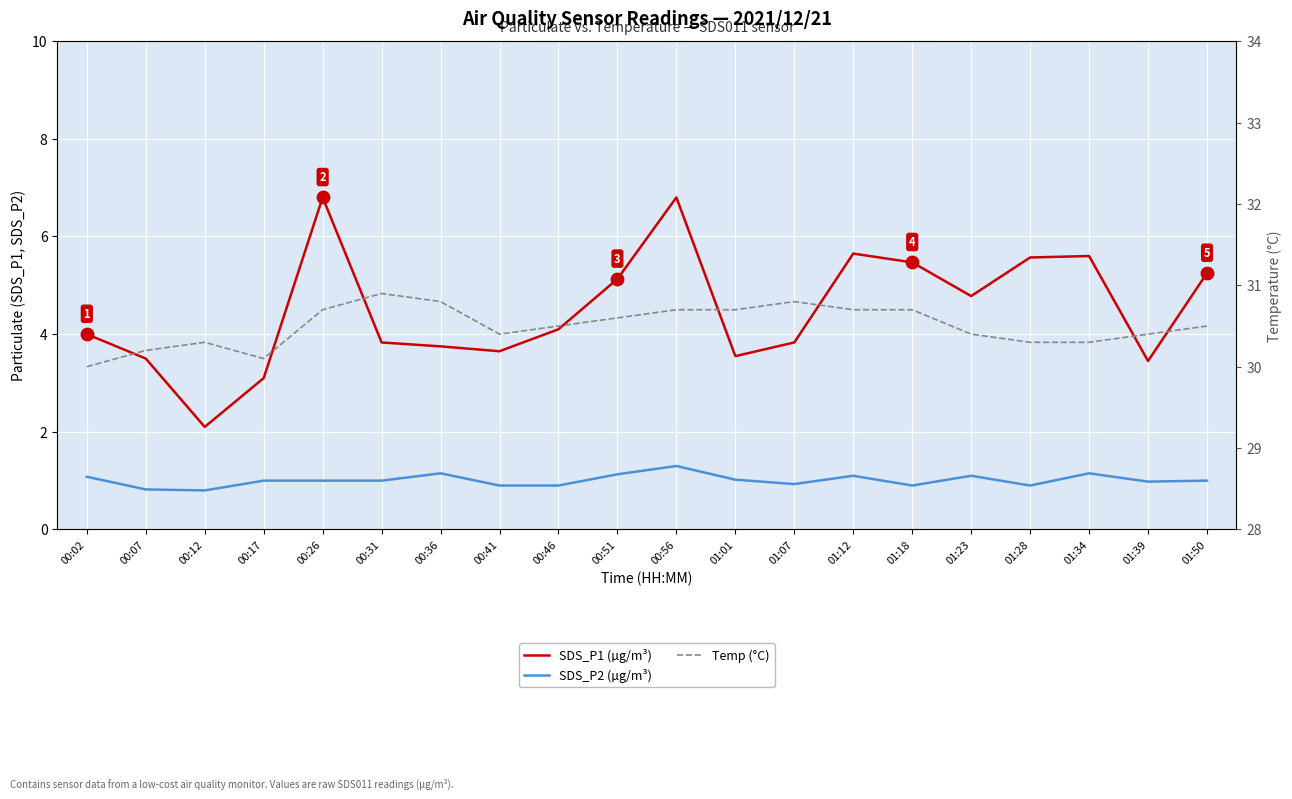

What is the total value across all series at 01:01?

35.3